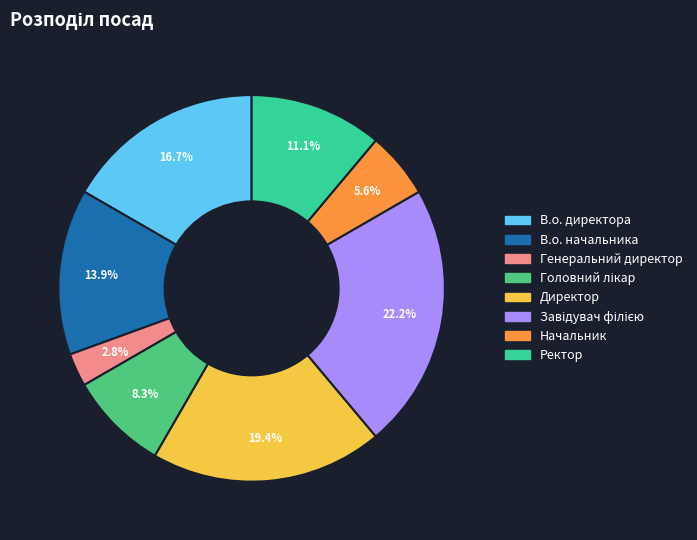

Rank the categories by value from highest to lowest.

Завідувач філією, Директор, В.о. директора, В.о. начальника, Ректор, Головний лікар, Начальник, Генеральний директор